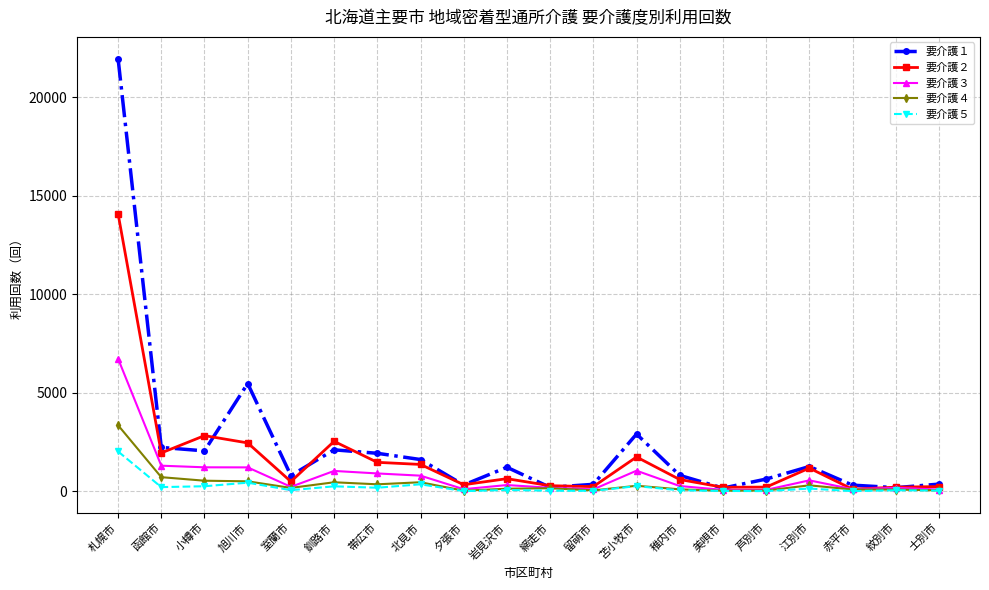

List the series in order of their peak value, lowest first.

要介護５, 要介護４, 要介護３, 要介護２, 要介護１